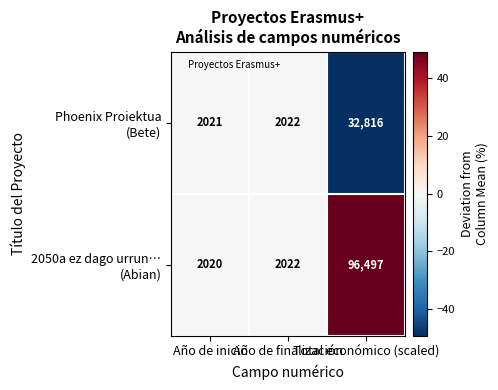

What is the minimum value shown in the chart?

2020